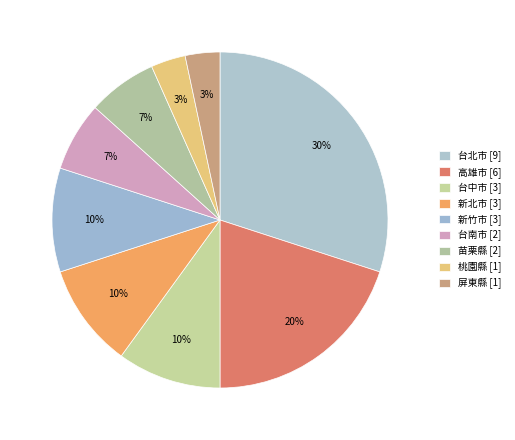

Count the number of slices in the pie.

9